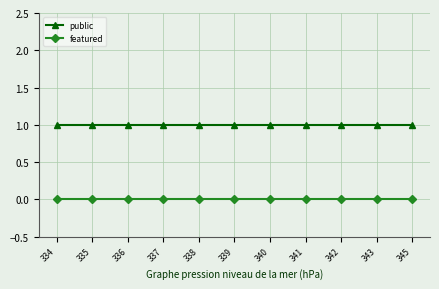

What is the sum of the public values at 338 and 339?

2